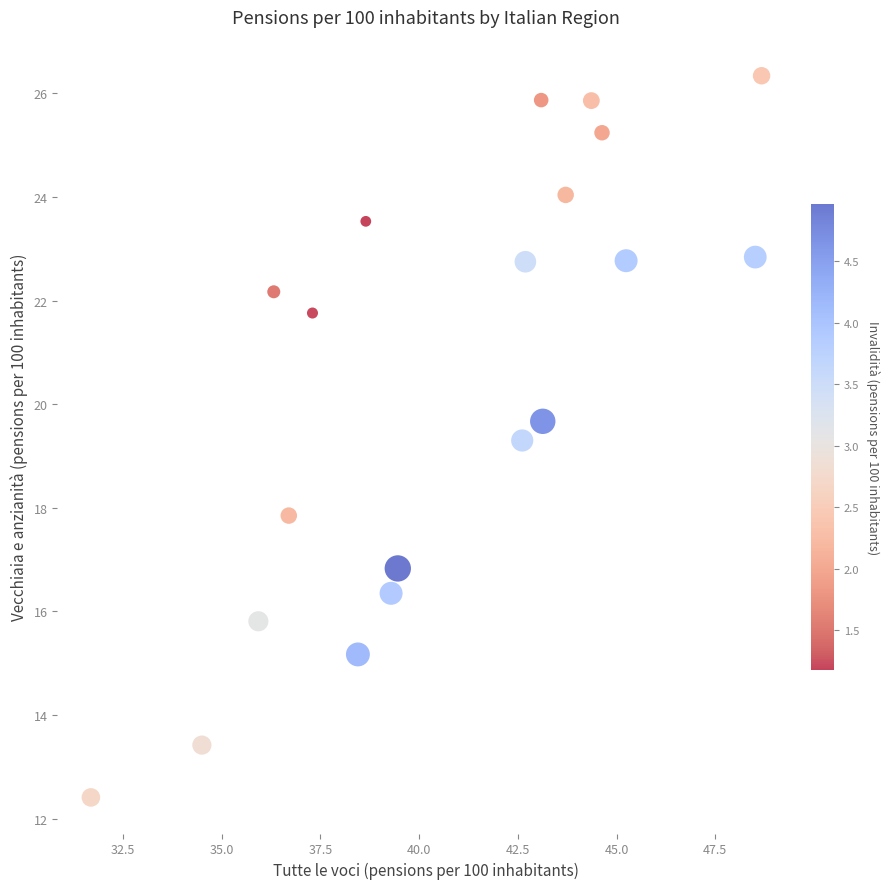

What is the range of Y values (max minus min)?

13.9